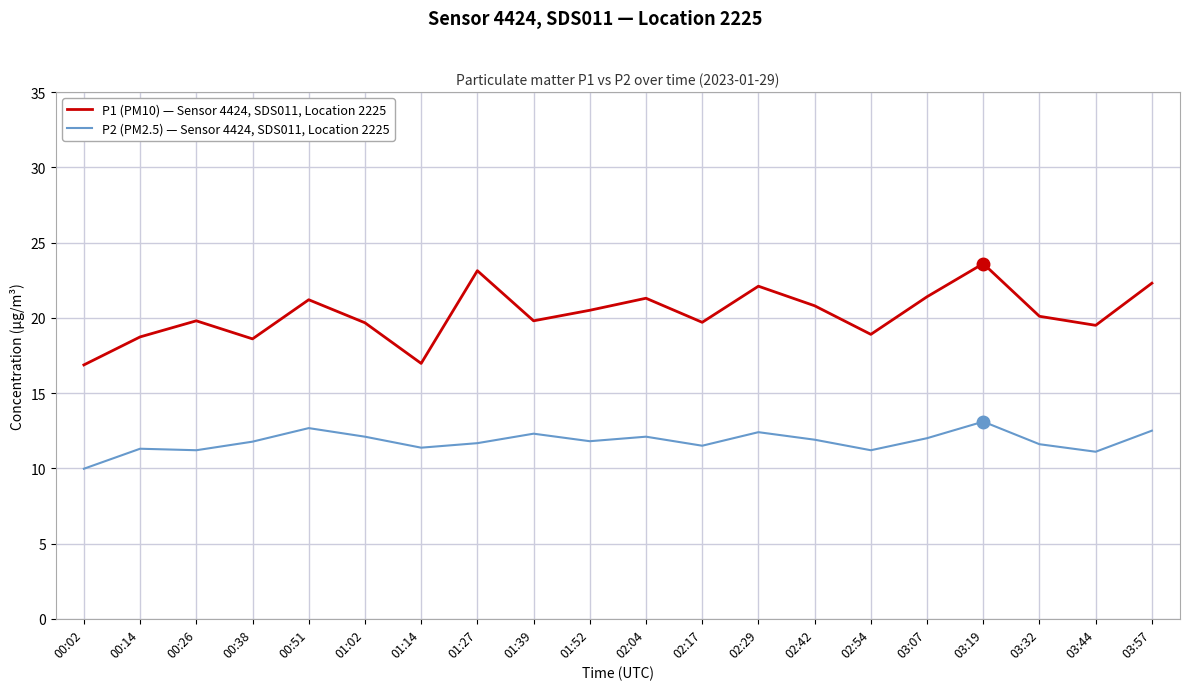

Between 02:29 and 03:19, which series saw the biggest shift?

P1 (PM10) — Sensor 4424, SDS011, Location 2225